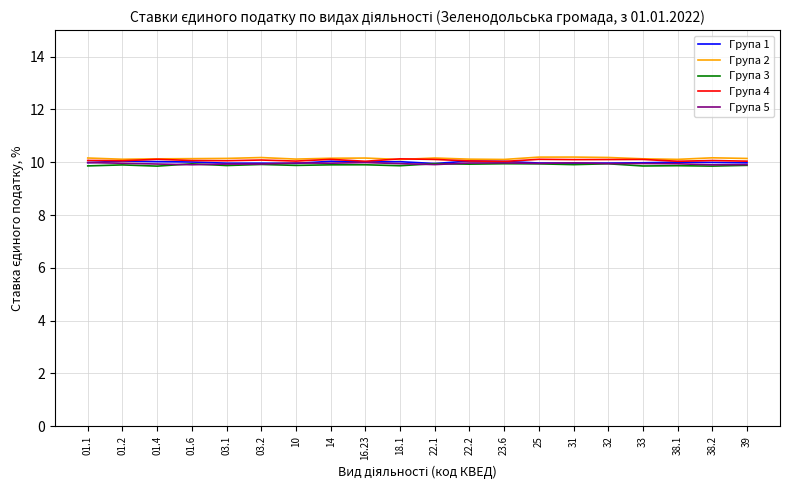

True or false: Група 3 has a value of 3.3 at 01.6.

False